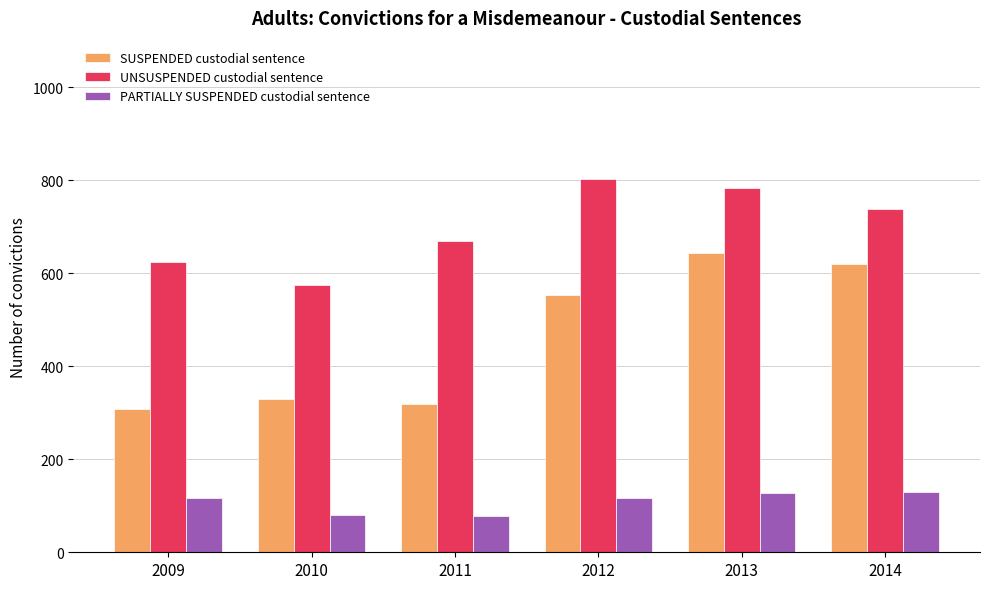

How many values in the PARTIALLY SUSPENDED custodial sentence series are below 117?

3